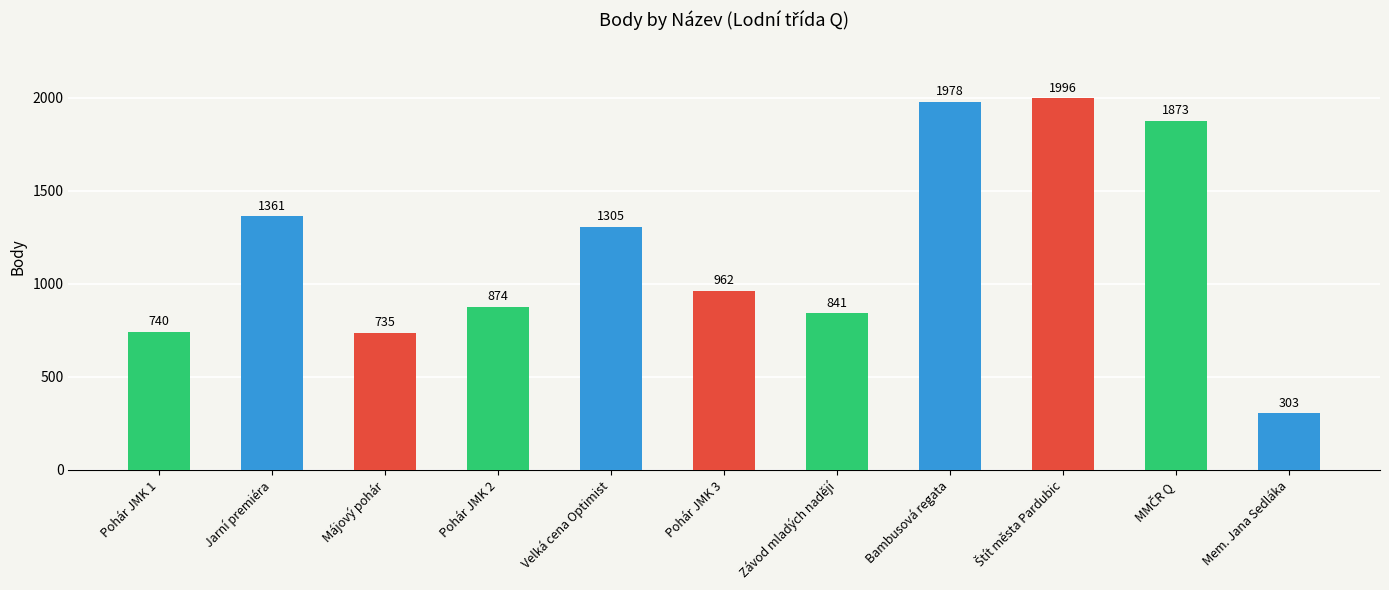

Is it true that the value at Pohár JMK 1 is 192?

False